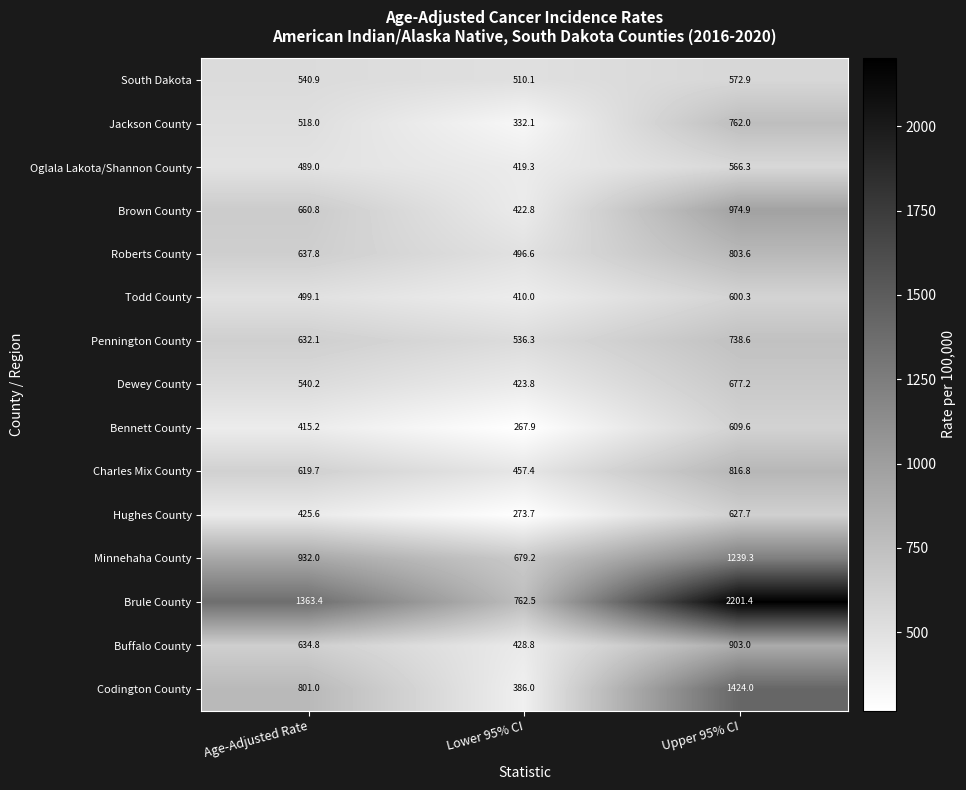

What is the difference between the Roberts County values at Lower 95% CI and Age-Adjusted Rate?

141.2